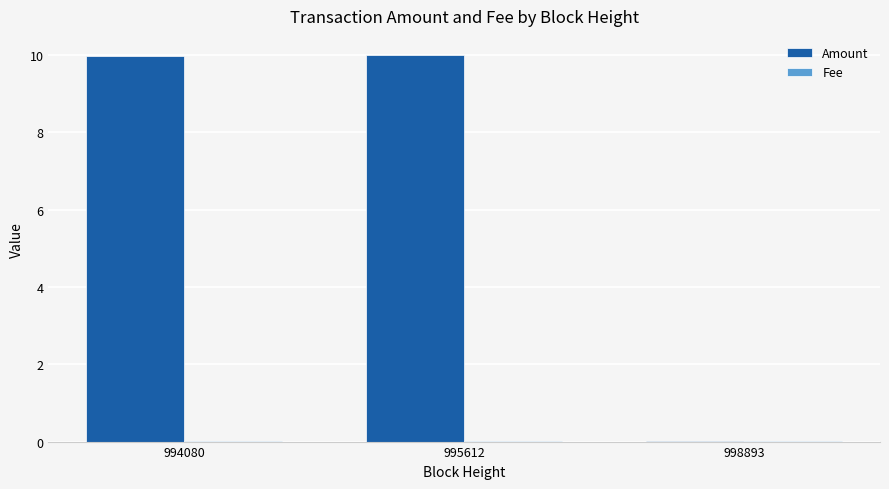

What is the maximum value for Amount?

10.0